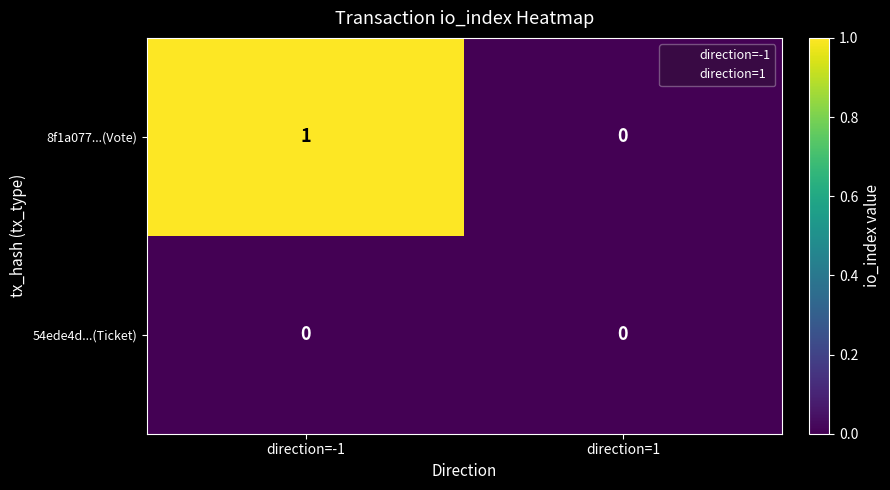

Between direction=-1 and direction=1, which series saw the biggest shift?

8f1a077...(Vote)